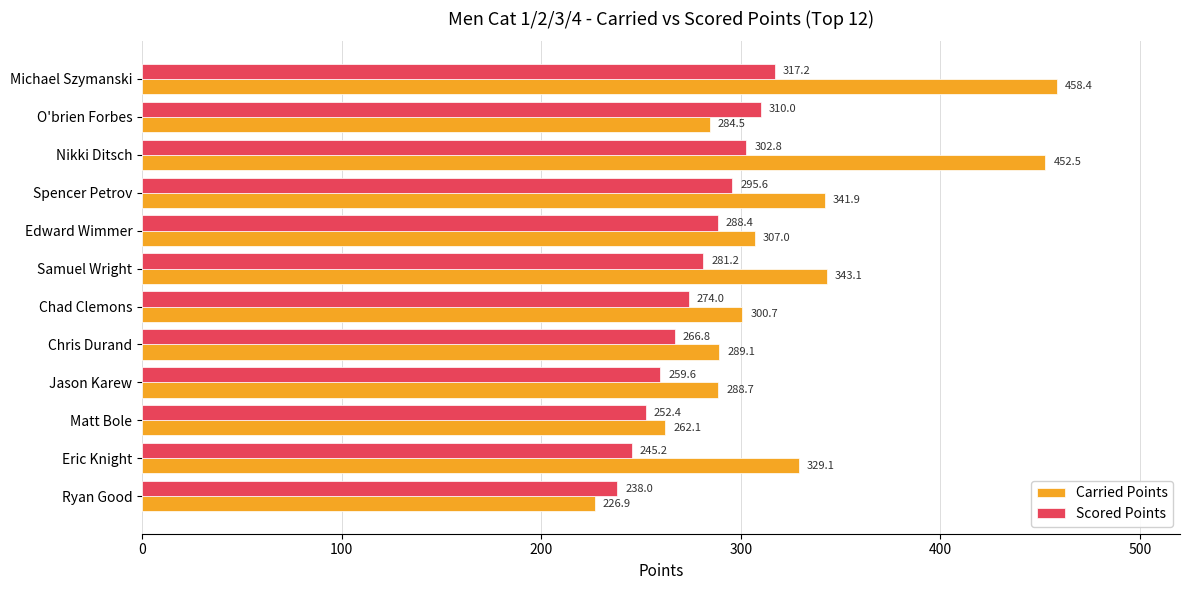

At which label does Carried Points reach its peak?

Michael Szymanski